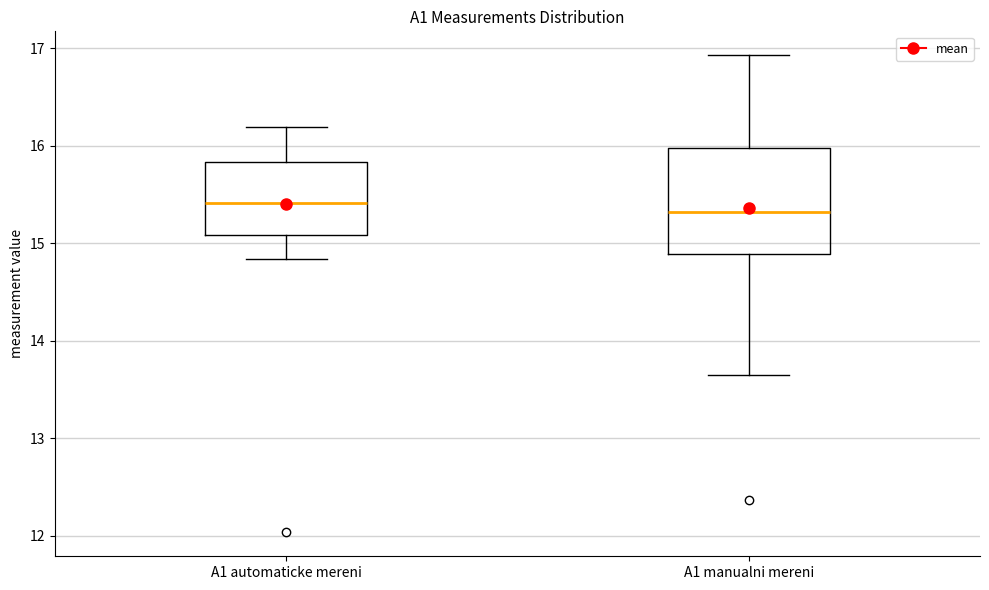

Reading left to right, read every box against the y-axis: the position of its median line, the range the box covers, and the ends of its whiskers. The values are not printed on the chart, so give them approximately, as read against the axis.

A1 automaticke mereni: median 15.4, box 15.1 to 15.8, whiskers 14.8 to 16.2
A1 manualni mereni: median 15.3, box 14.9 to 16.0, whiskers 13.6 to 16.9